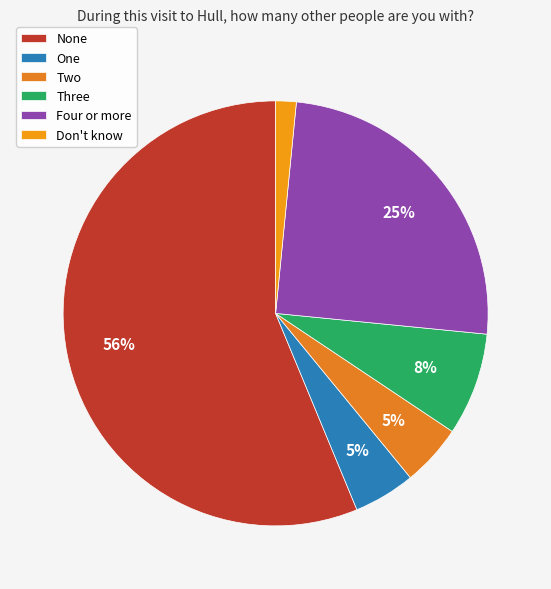

Count the number of slices in the pie.

6